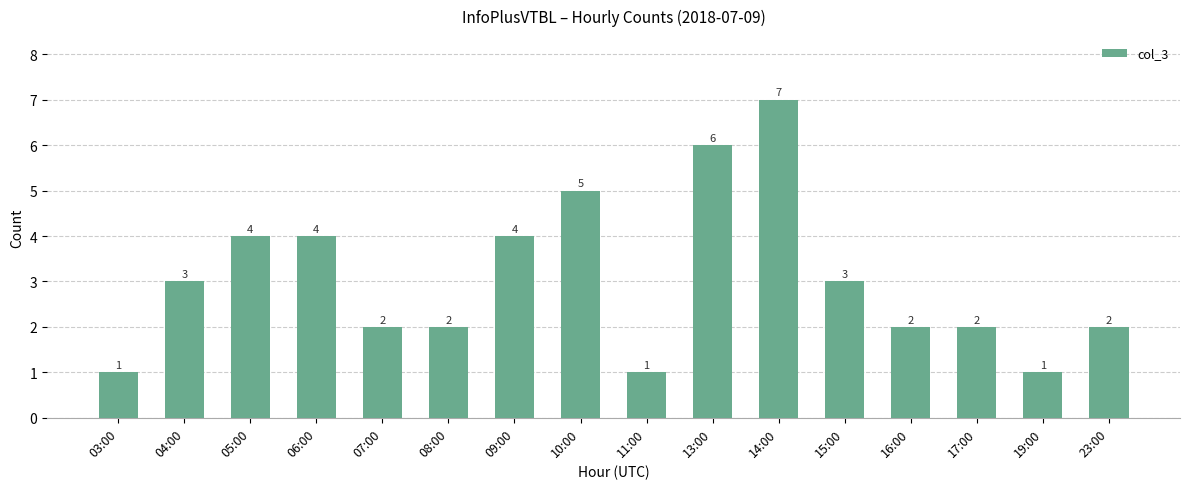

True or false: the data shows 2 at 11:00.

False